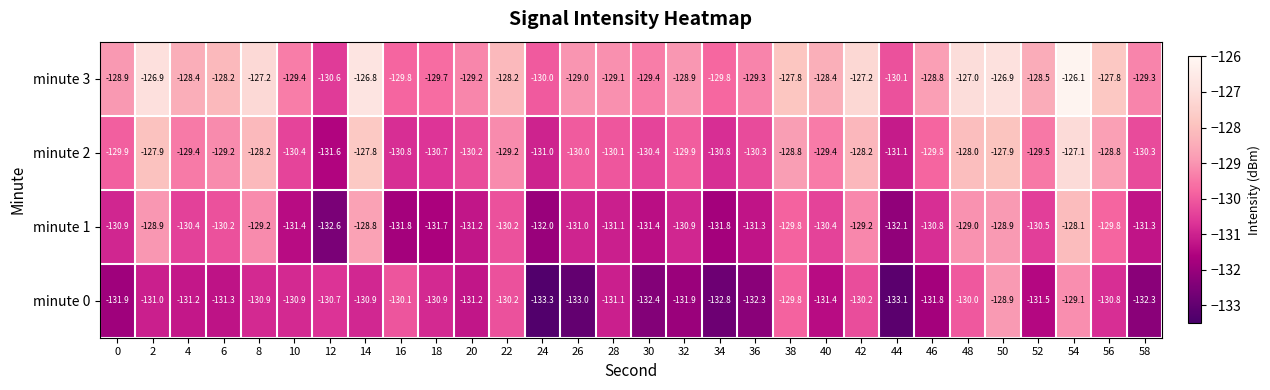

Is the value of minute 2 at 12 greater than the value of minute 0 at 2?

No